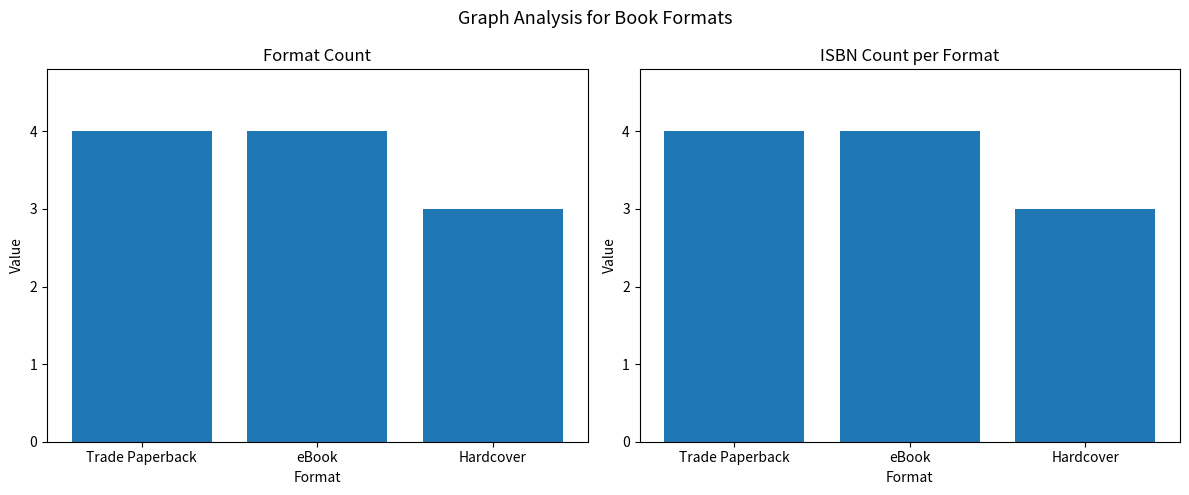

Is it true that ISBN Count equals 2 at eBook?

False